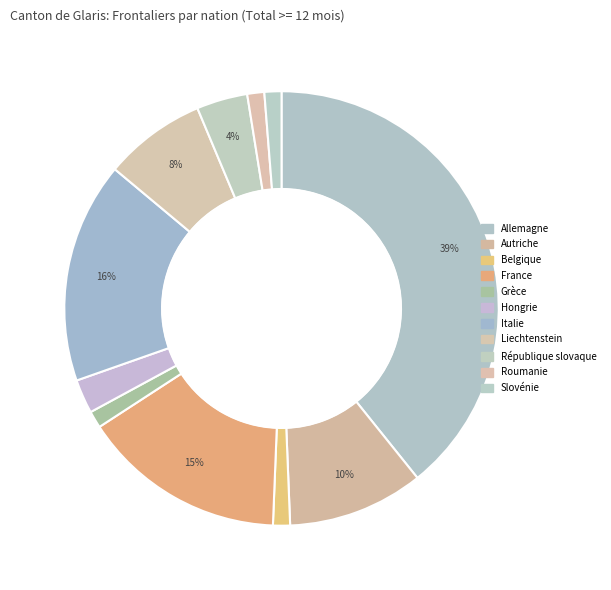

Rank the categories by value from highest to lowest.

Allemagne, Italie, France, Autriche, Liechtenstein, République slovaque, Hongrie, Belgique, Grèce, Roumanie, Slovénie